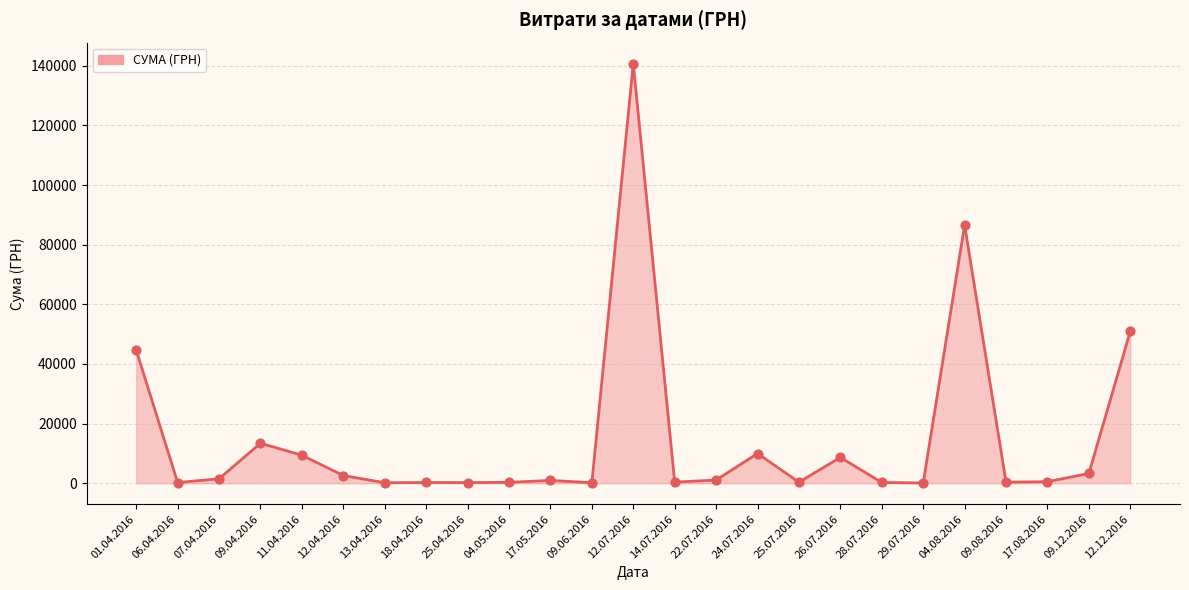

What is the change in value from 25.04.2016 to 09.06.2016?

-35.5